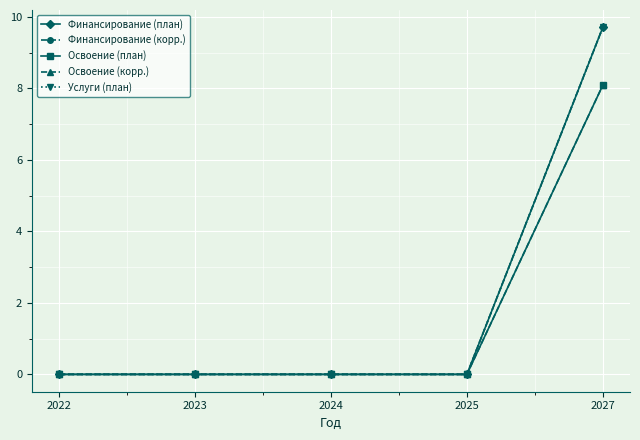

True or false: Услуги (план) has more than 1 interior local peaks.

False